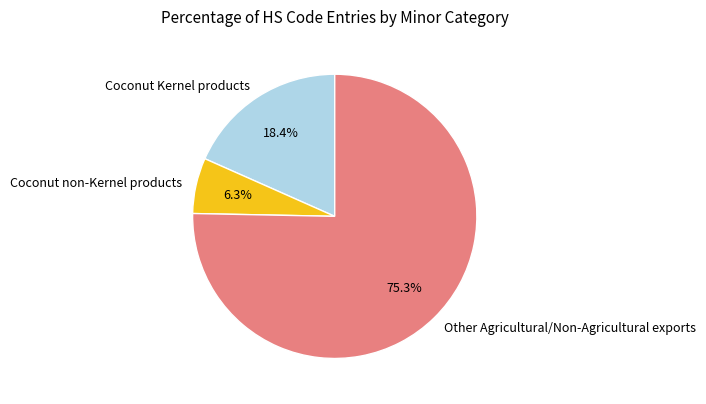

To the nearest percent, what portion does Coconut Kernel products represent?

18%